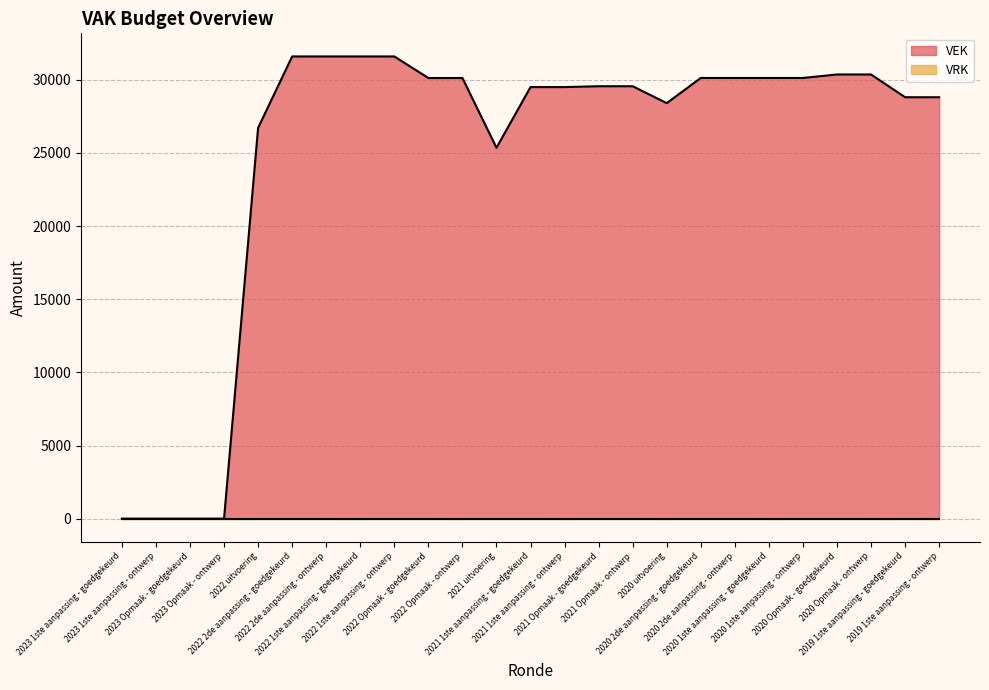

Which label corresponds to the largest value in the chart?

2022 2de aanpassing - goedgekeurd